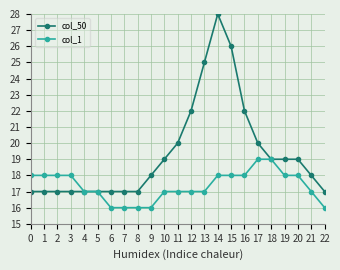

Is it true that col_1 equals 8 at 12?

False